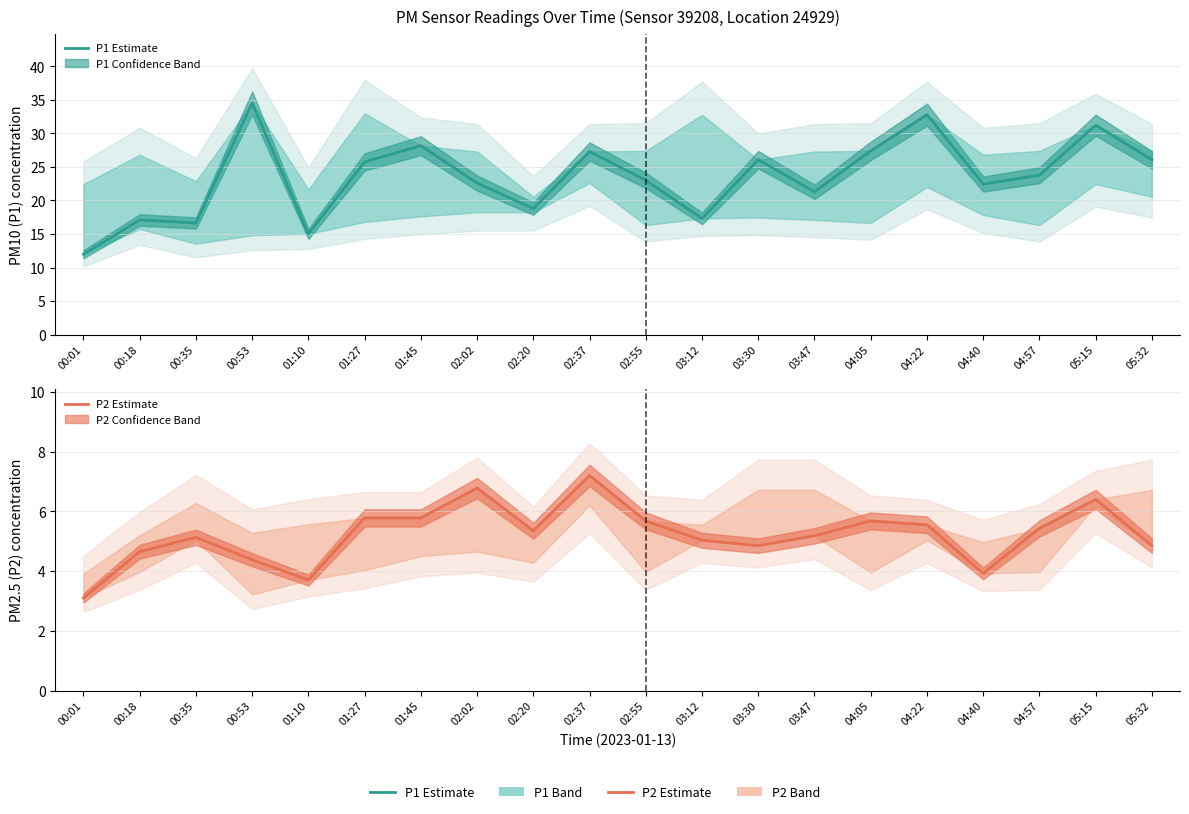

True or false: P2 Estimate and P1 Estimate intersect in this chart.

False